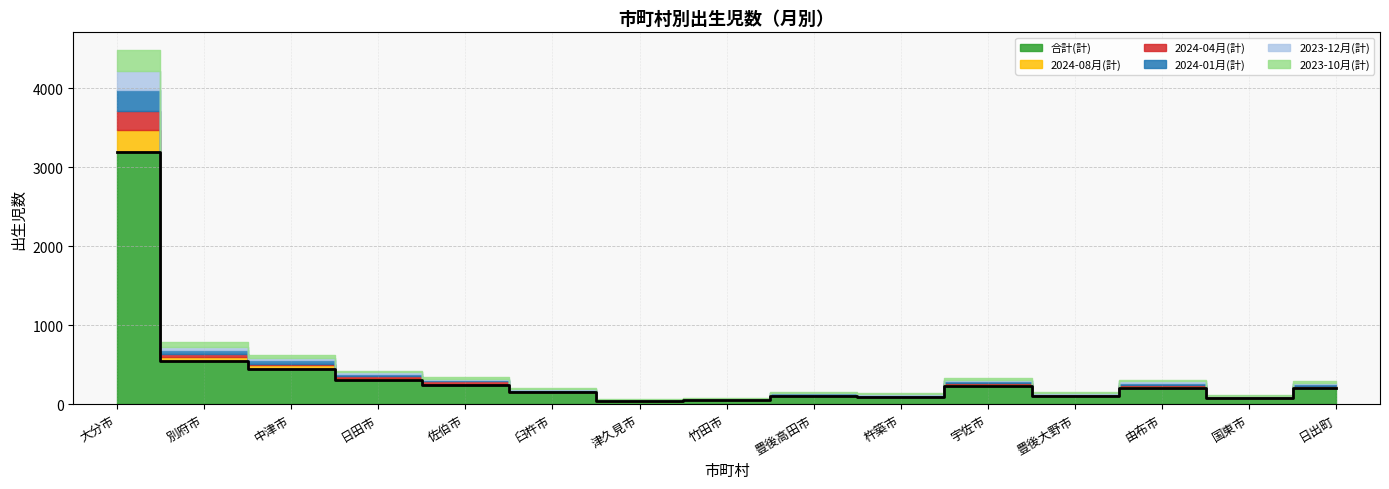

Rank the categories by 2023-12月(計) value from highest to lowest.

大分市, 別府市, 中津市, 由布市, 日出町, 日田市, 宇佐市, 佐伯市, 臼杵市, 杵築市, 豊後高田市, 豊後大野市, 国東市, 津久見市, 竹田市